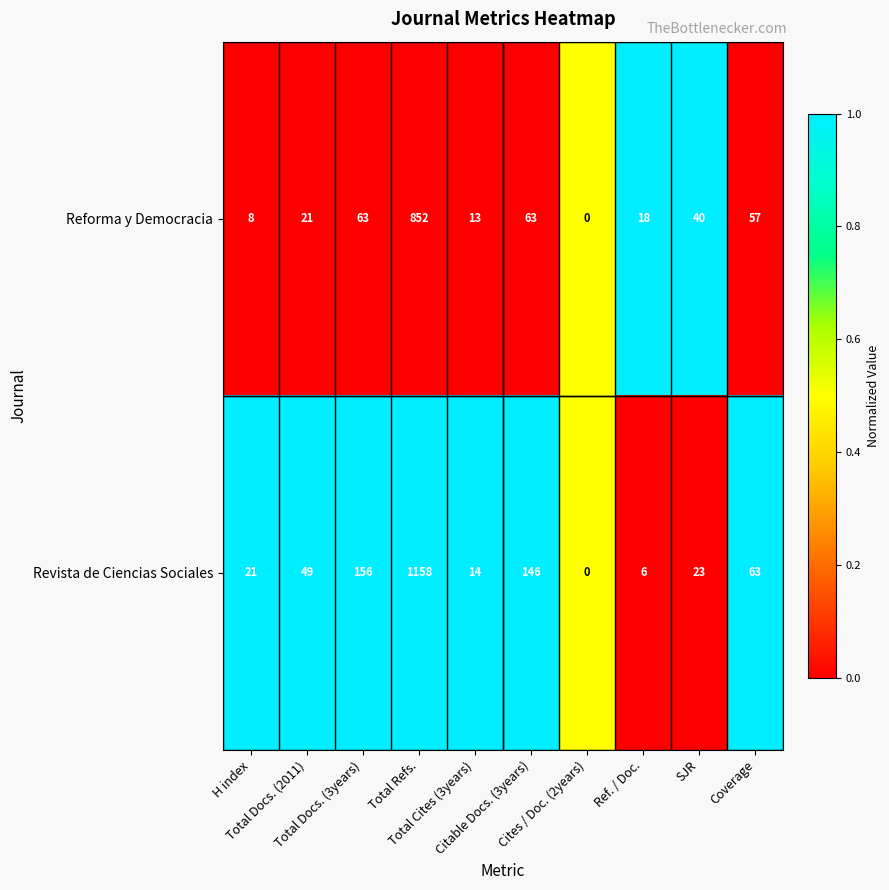

What is the average value of the Reforma y Democracia series?

114